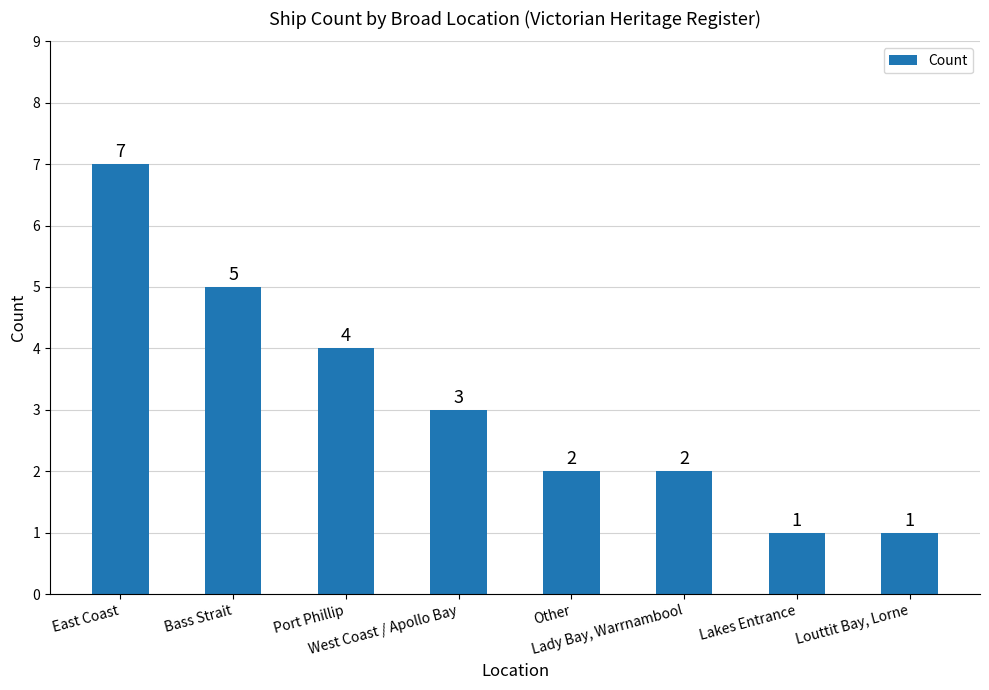

How many bars are there in total?

8